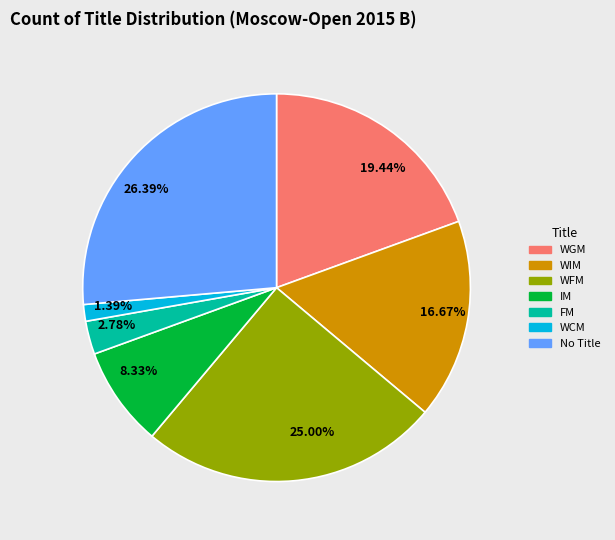

Is the sum of 19.44% and 1.39% greater than half?

No